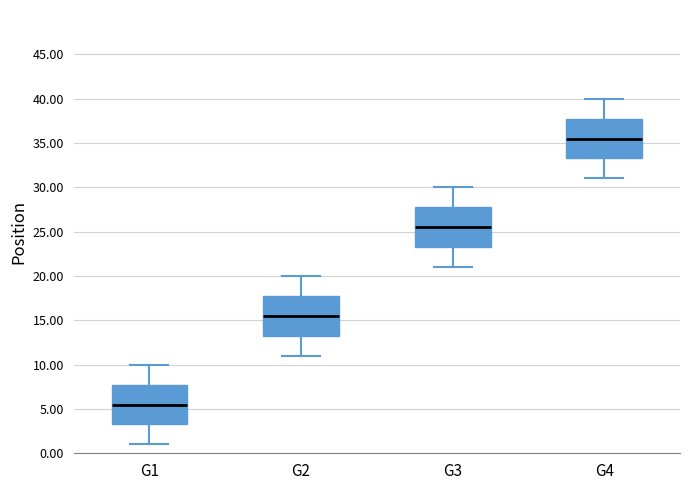

Reading left to right, transcribe this box plot: for each box, give where its median line is, the range the box spans, and where its two whiskers end, as read against the y-axis. The values are not printed on the chart, so give them approximately, as read against the axis.

G1: median 5.5, box 3.5 to 8.0, whiskers 1.0 to 10.0
G2: median 15.5, box 13.5 to 18.0, whiskers 11.0 to 20.0
G3: median 25.5, box 23.5 to 28.0, whiskers 21.0 to 30.0
G4: median 35.5, box 33.5 to 38.0, whiskers 31.0 to 40.0